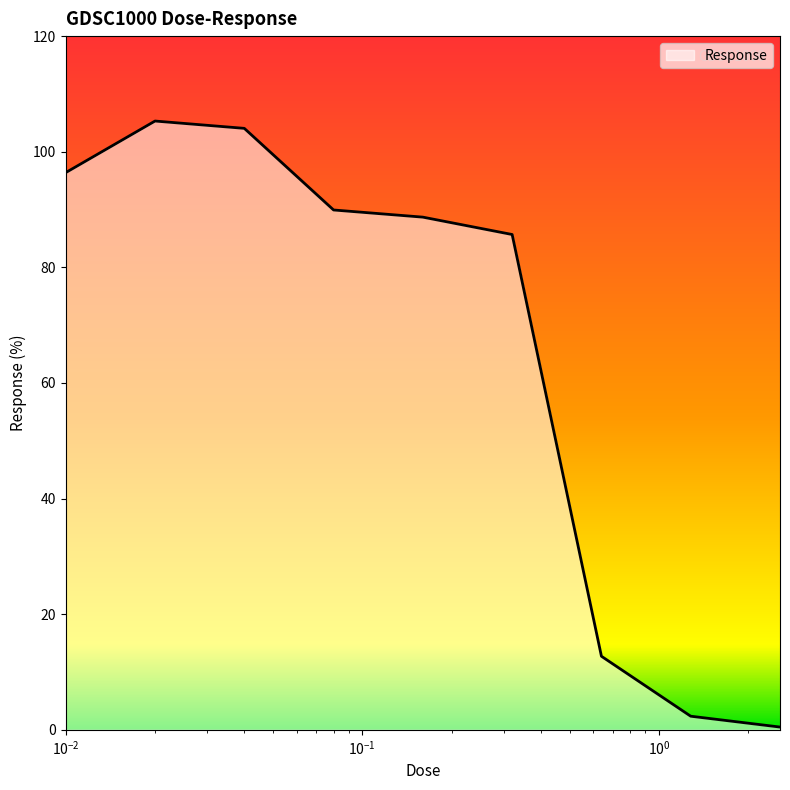

Reading right to left, what are all the values shown in this chart?

0.5	2.4	12.7	85.7	88.7	89.9	104.0	105.3	96.4